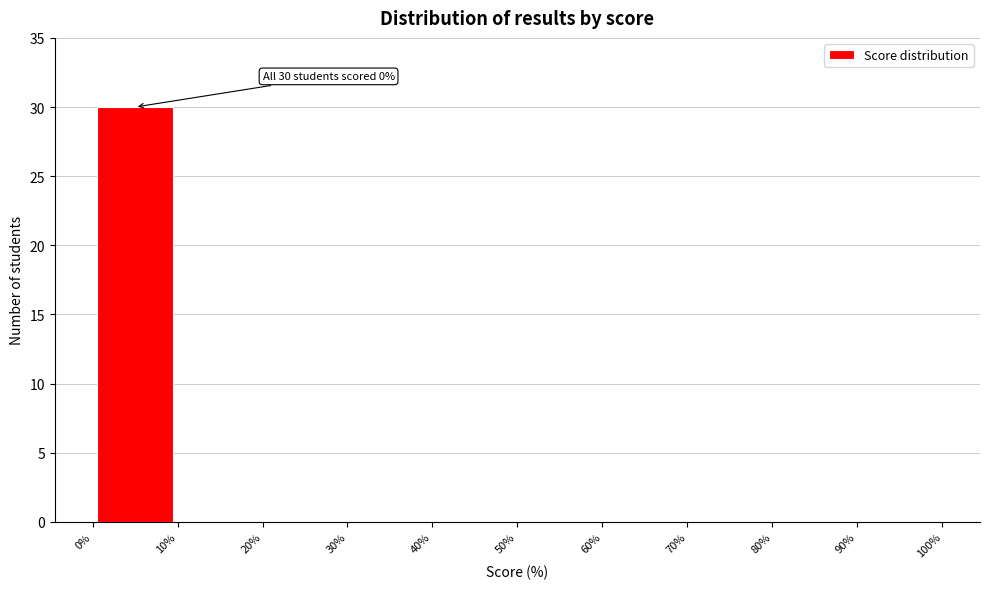

Over which range of the x-axis is the bar tallest?

0% to 10%